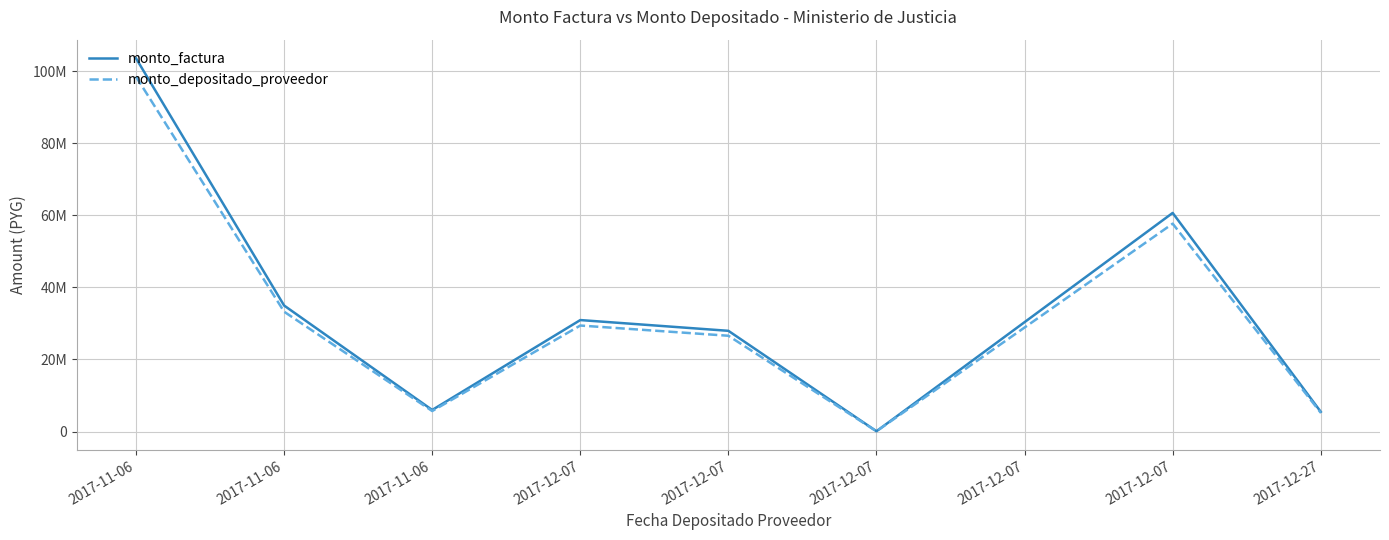

What is the sum of all monto_factura values?

299997380